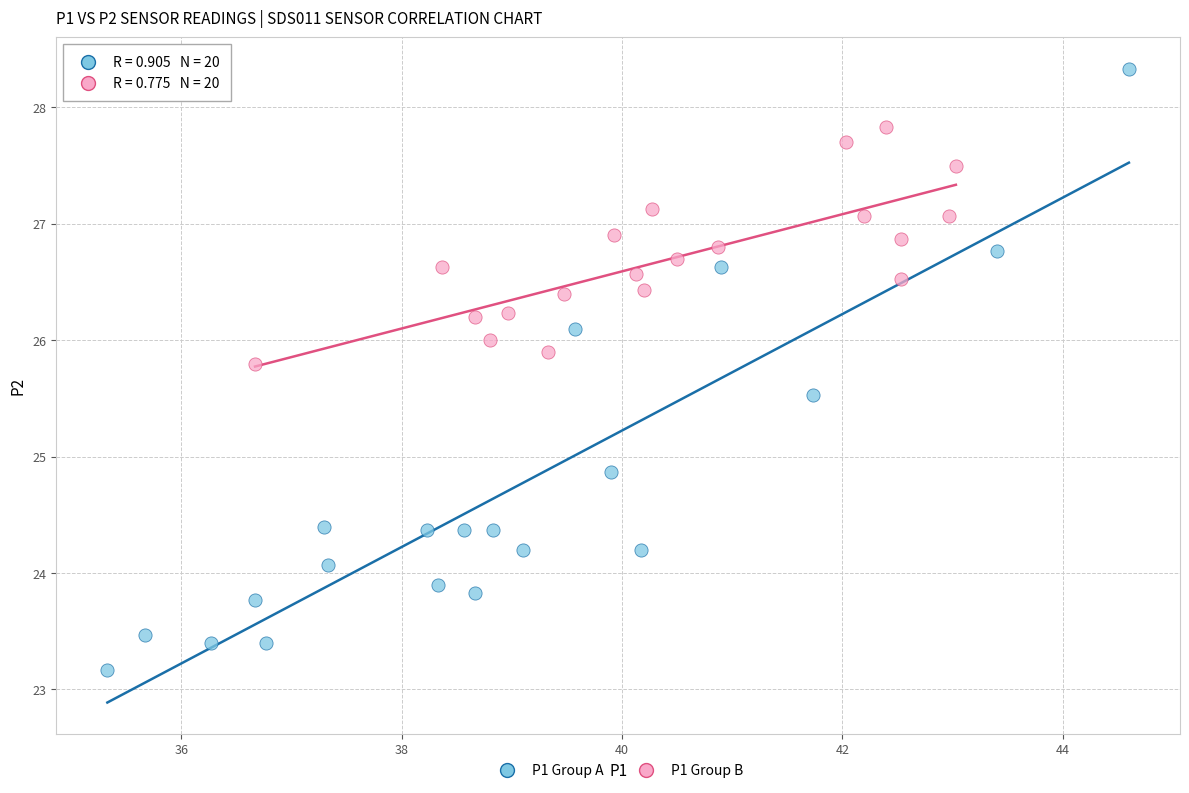

Which series has the largest Y range (max minus min)?

P1 Group A